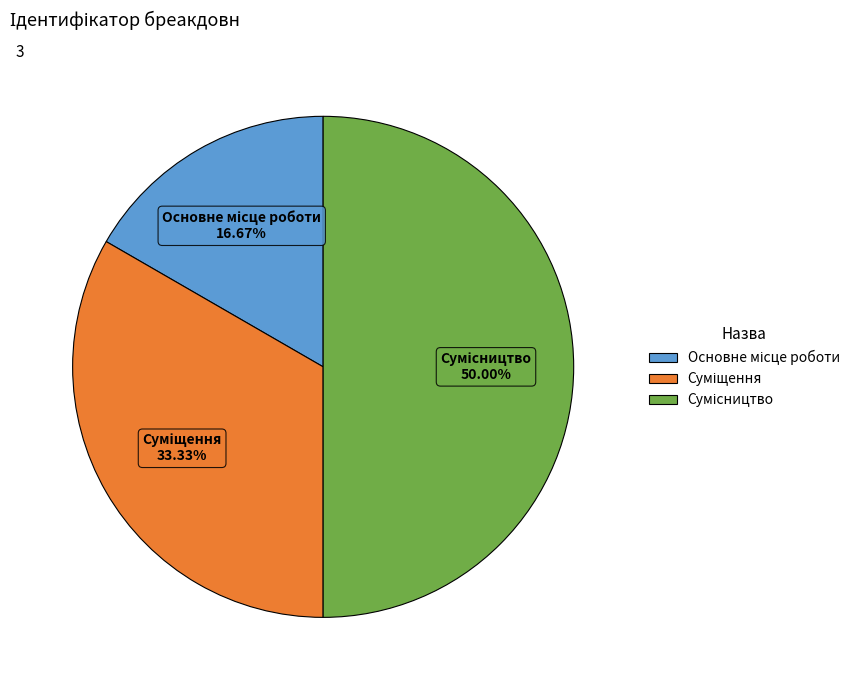

Count the number of slices in the pie.

3